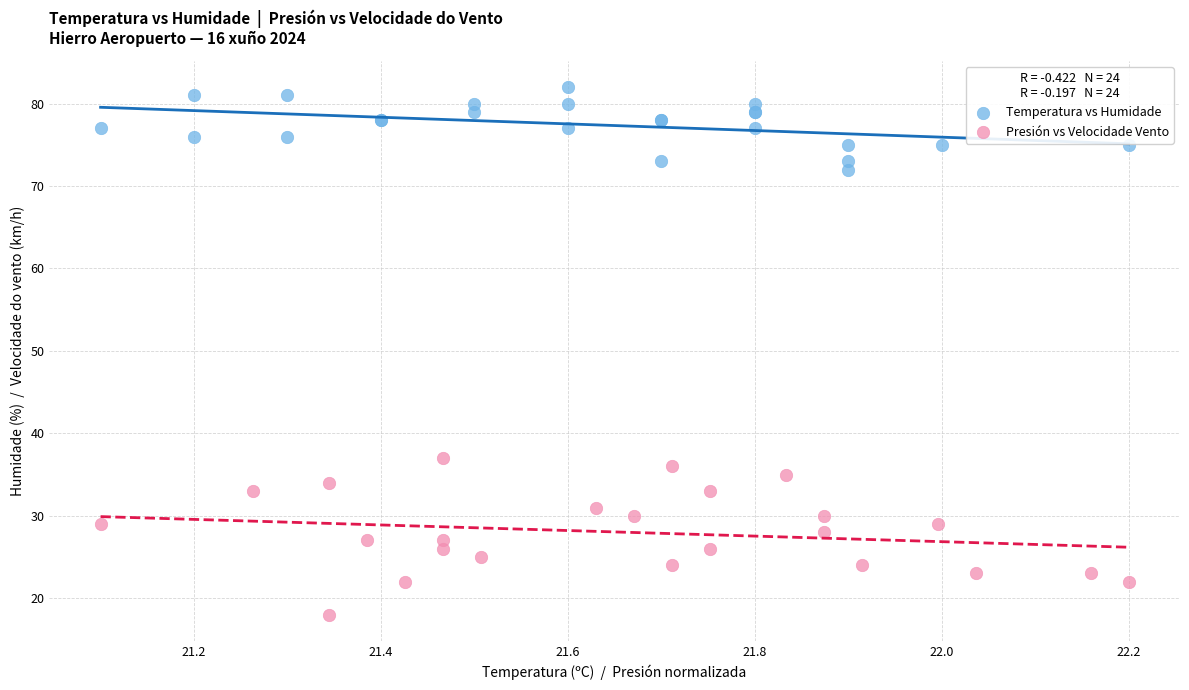

Which series reaches the maximum Y coordinate?

Temperatura vs Humidade